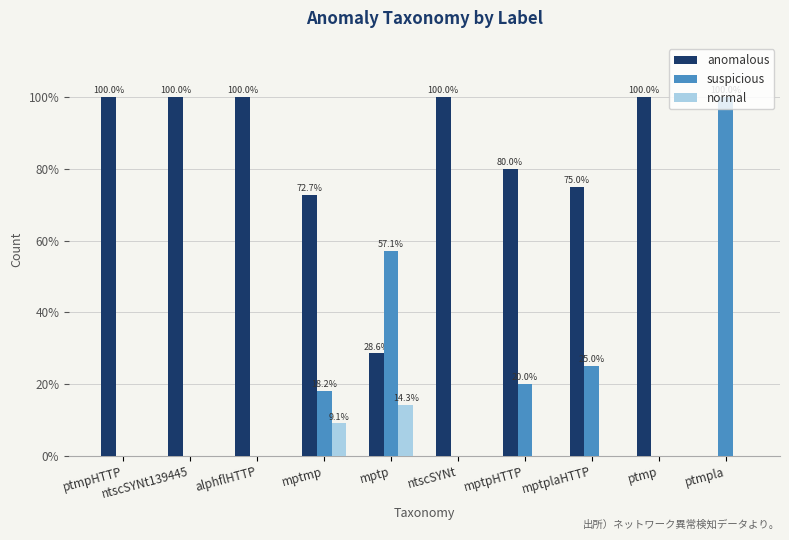

What is the difference between the anomalous values at mptmp and ptmpla?

72.7